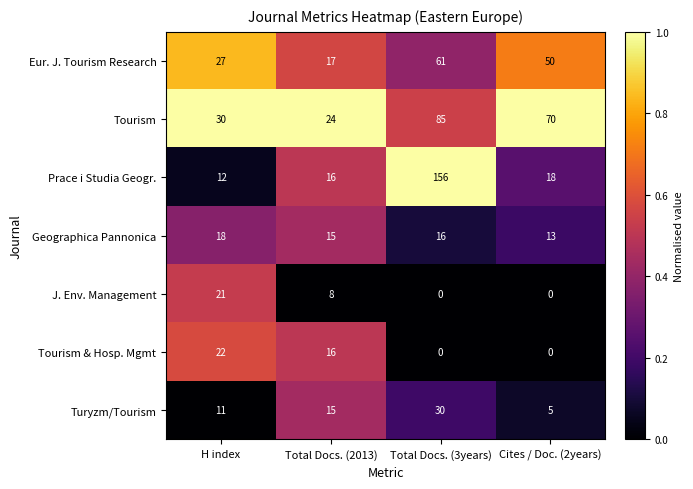

Which label corresponds to the largest value in the chart?

Total Docs. (3years)